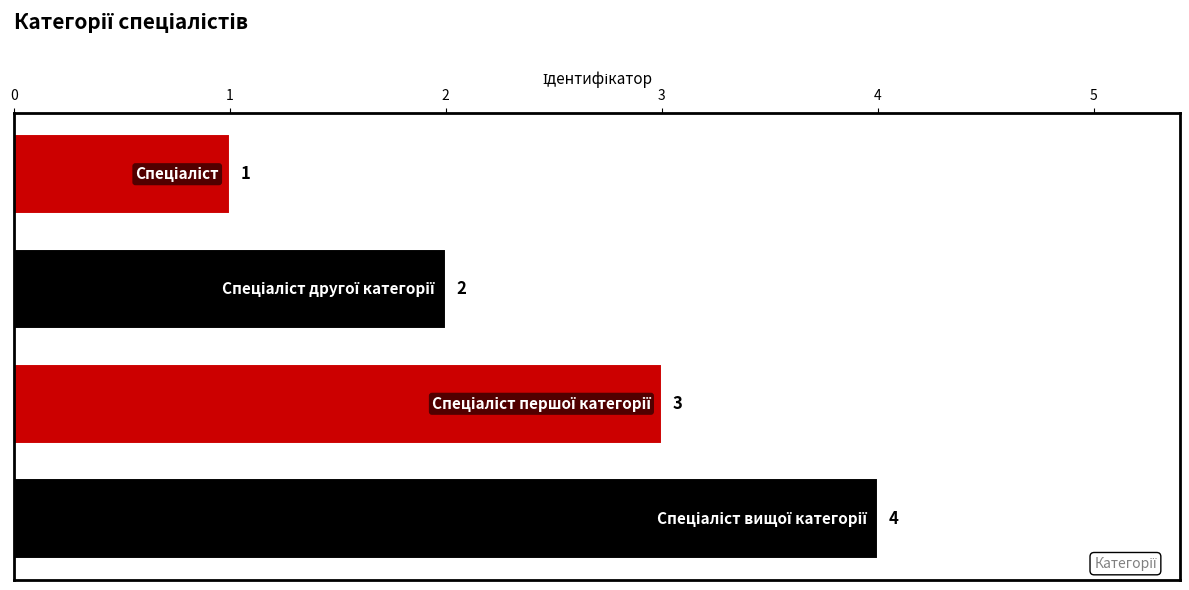

What is the sum of all values?

10